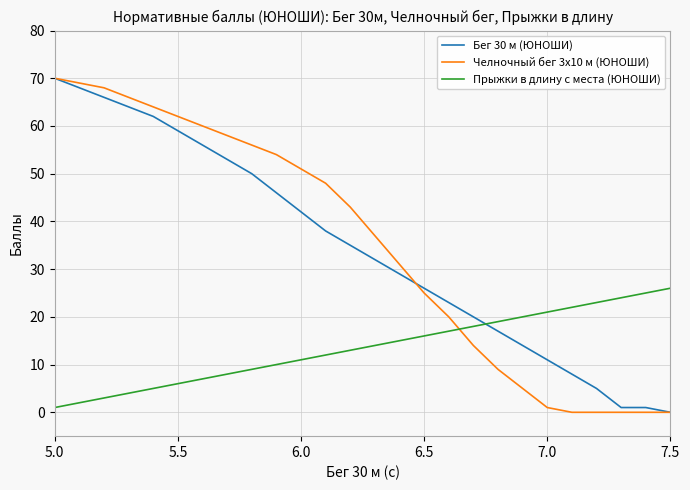

What is the difference between the maximum and minimum values in the Челночный бег 3x10 м (ЮНОШИ) series?

70